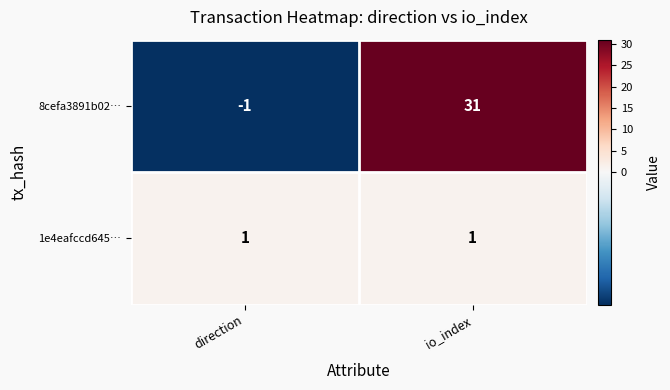

Reading right to left, what are all the values shown in this chart?

8cefa3891b02…: io_index=31	direction=-1
1e4eafccd645…: io_index=1	direction=1